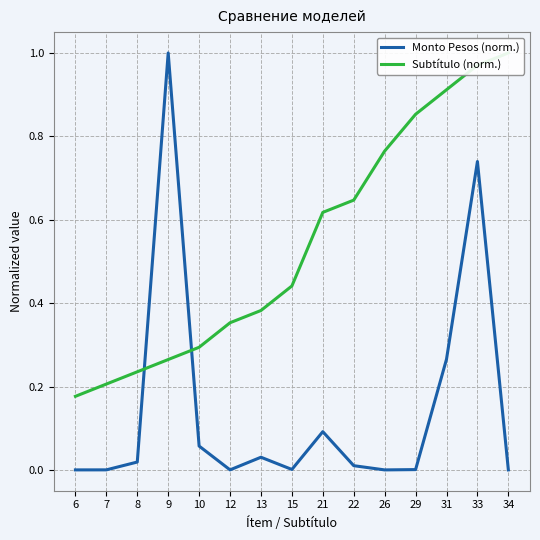

Is the value of Monto Pesos (norm.) at 8 greater than the value of Subtítulo (norm.) at 15?

No